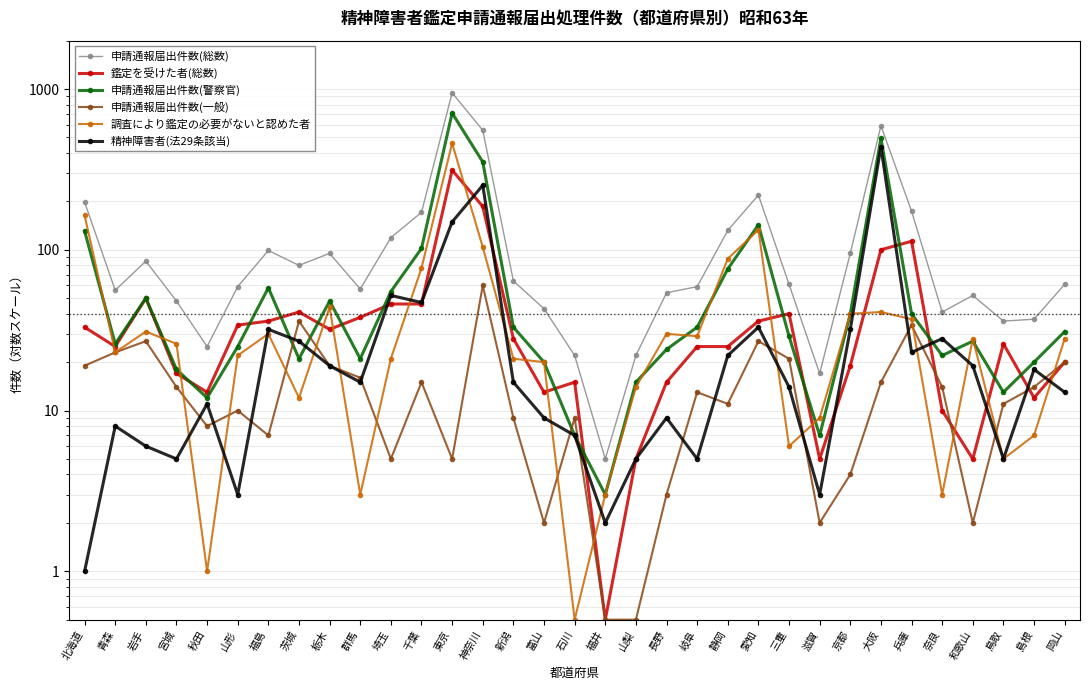

After their last crossing, which series has the higher values: 申請通報届出件数(警察官) or 調査により鑑定の必要がないと認めた者?

申請通報届出件数(警察官)